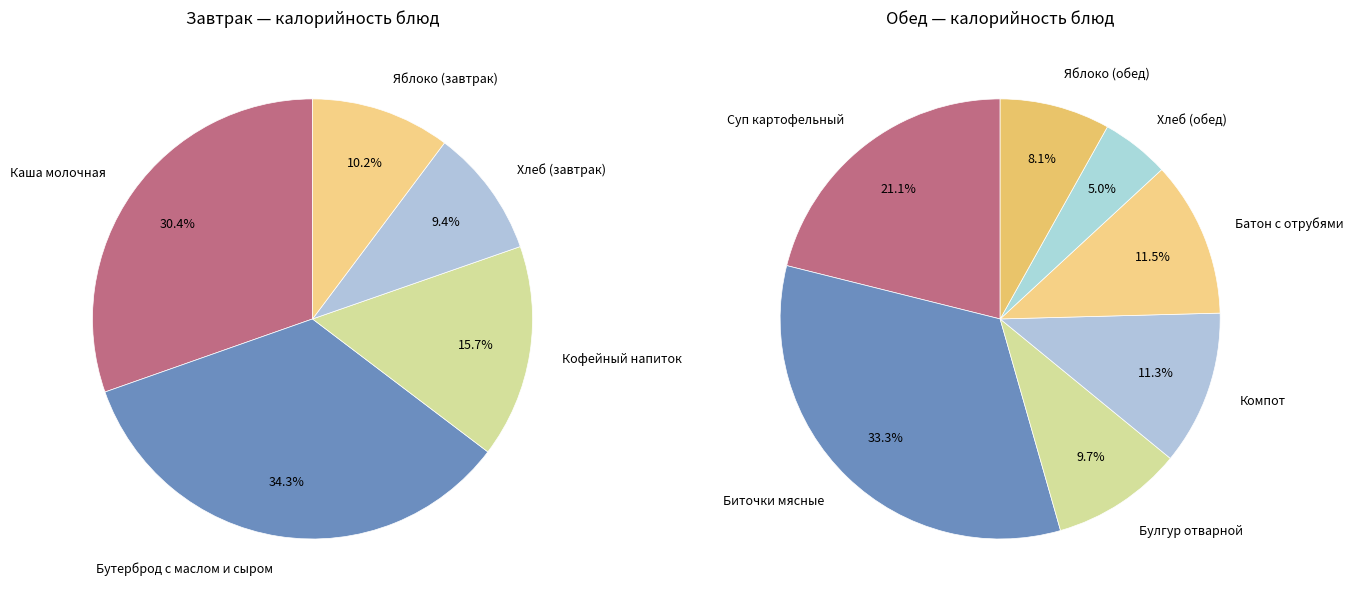

Does Батон с отрубями account for over 50% of the chart?

No